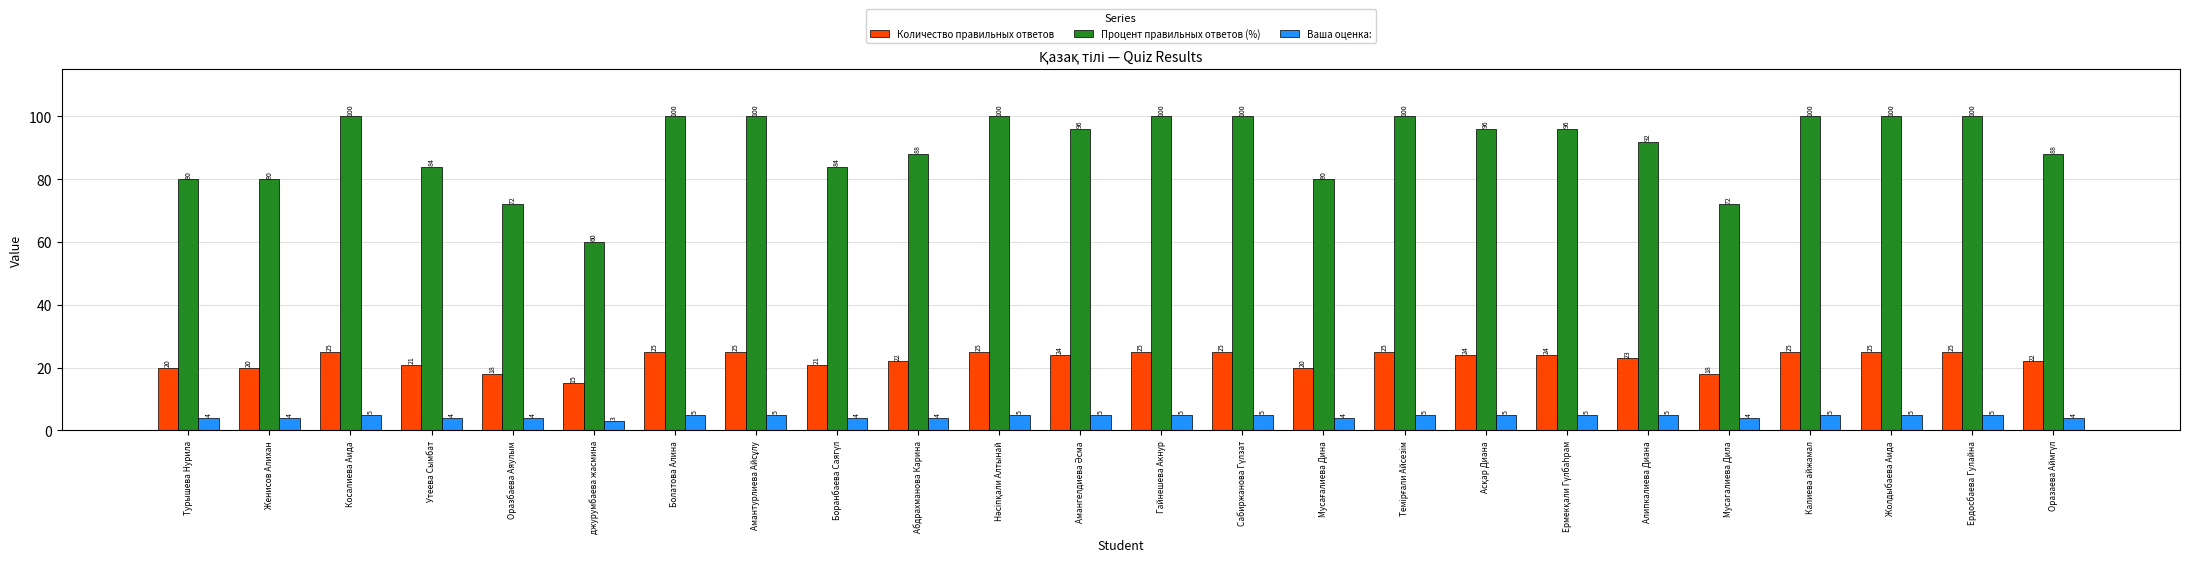

How many data points does each series have?

24